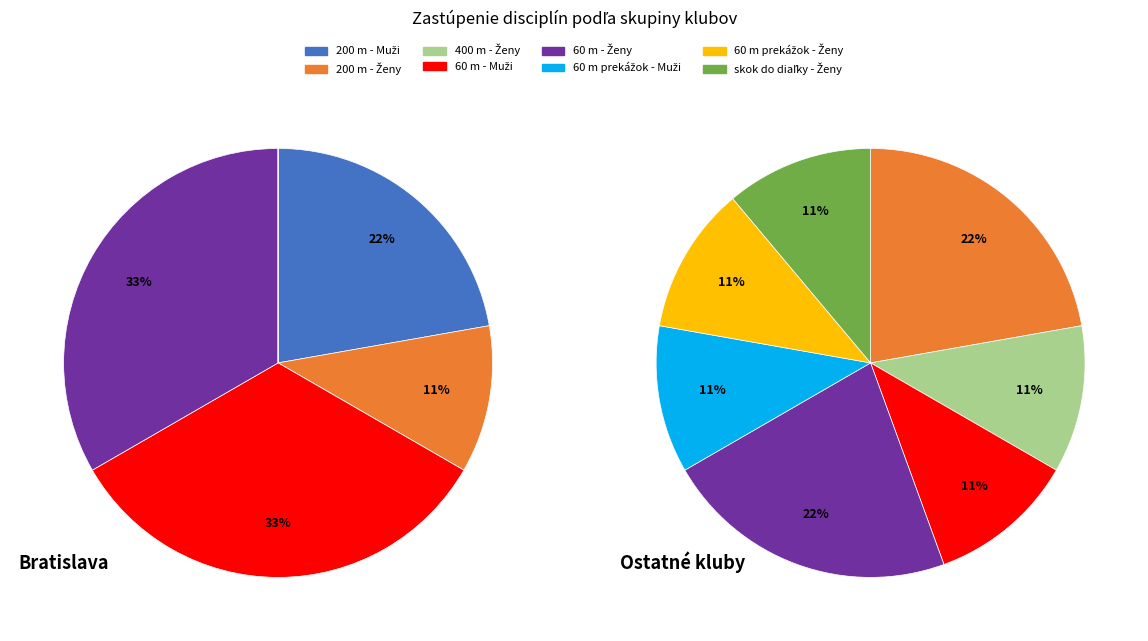

To the nearest percent, what is the difference between the largest and smallest slice percentages?

22%